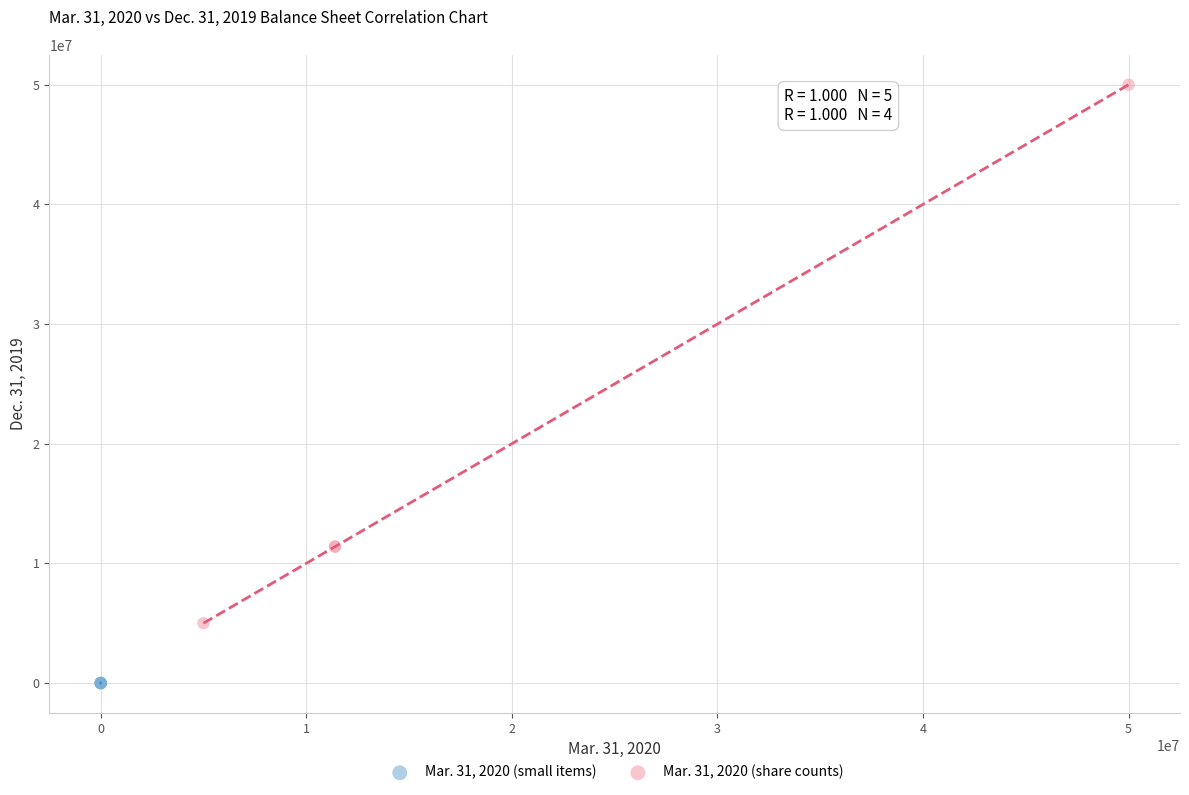

Which series reaches the minimum Y coordinate?

Mar. 31, 2020 (small items)